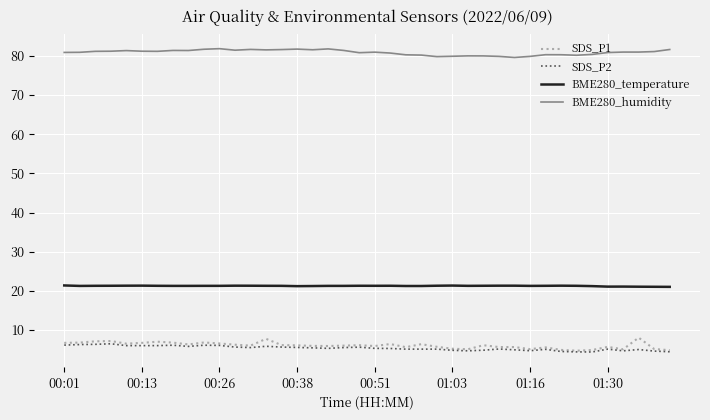

Rank the series by their maximum value, from lowest to highest.

SDS_P2, SDS_P1, BME280_temperature, BME280_humidity